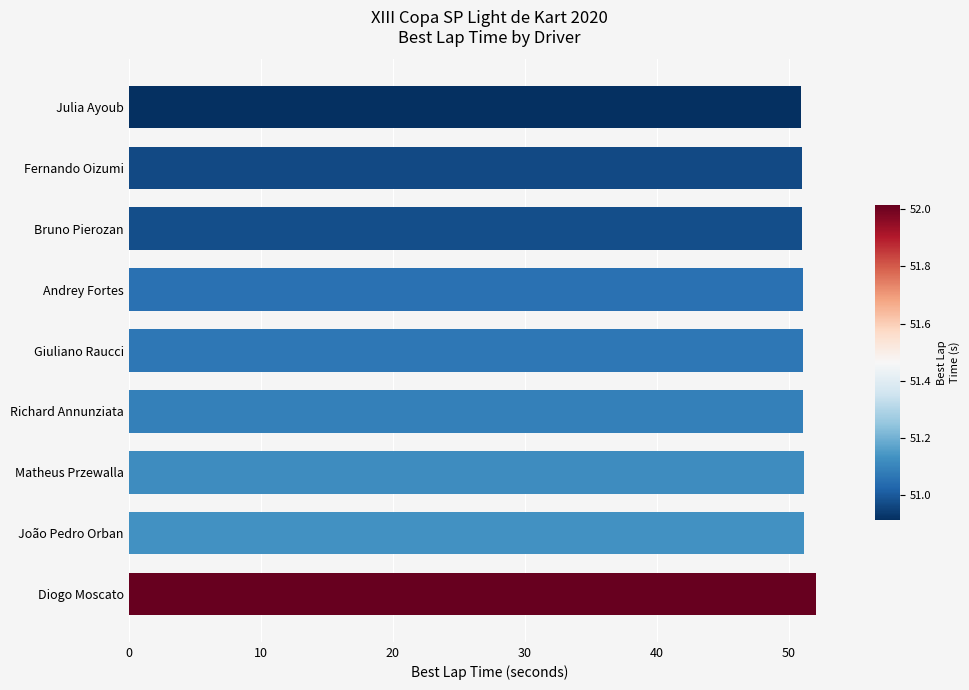

What is the smallest value displayed?

50.9